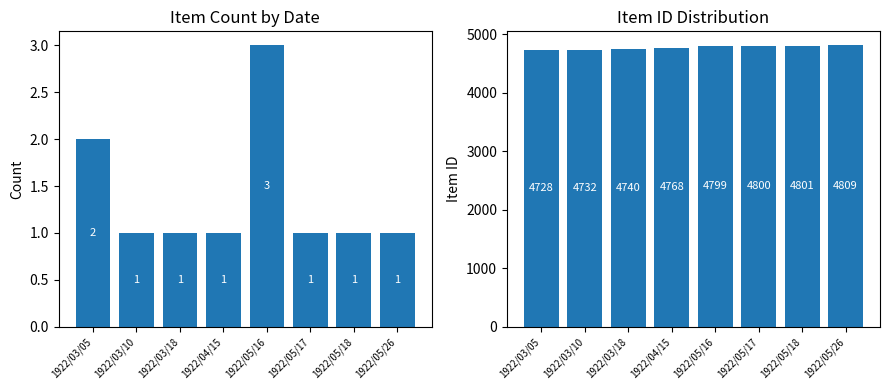

How many values in the Item ID Distribution series exceed 4799?

3